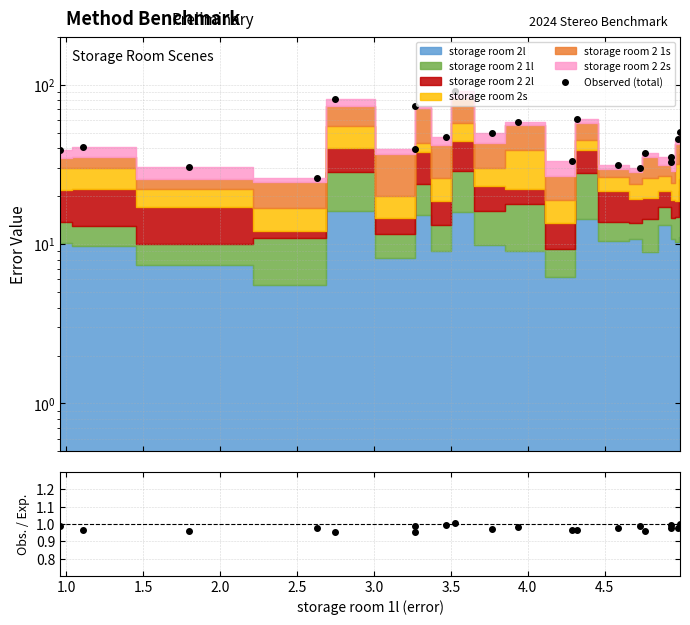

True or false: Obs./Exp. and Observed (total) intersect in this chart.

False